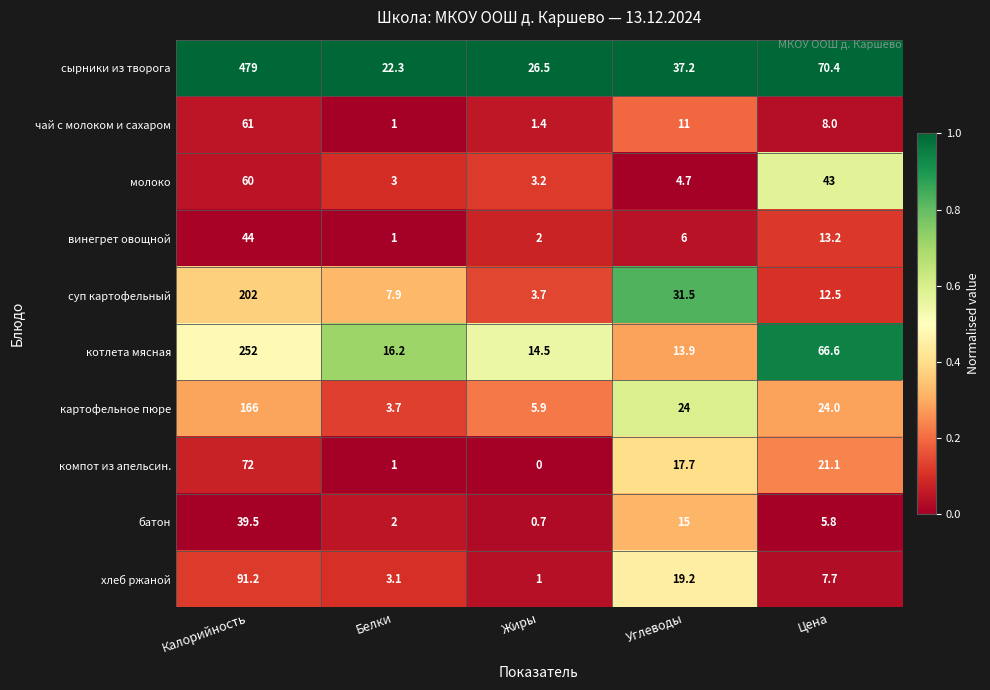

At which category is the sum across all series the highest?

Калорийность